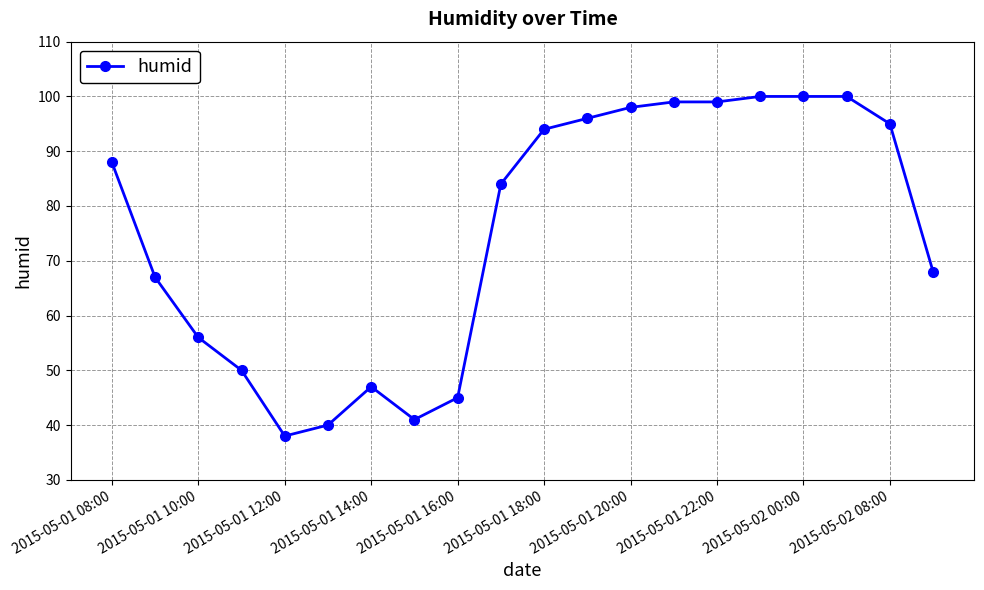

What is the value of the 12th point from the left?

96